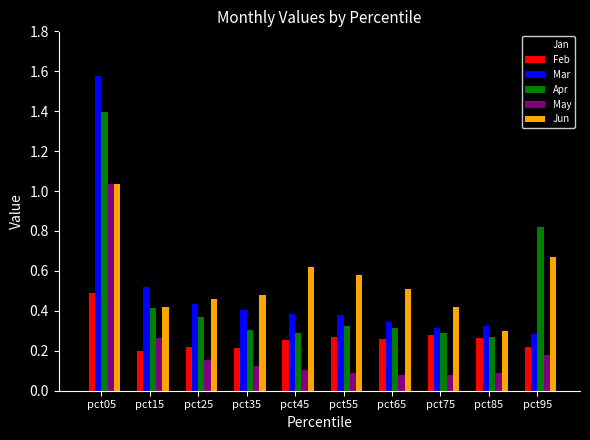

Which category has the lowest value in the Jun series?

pct85